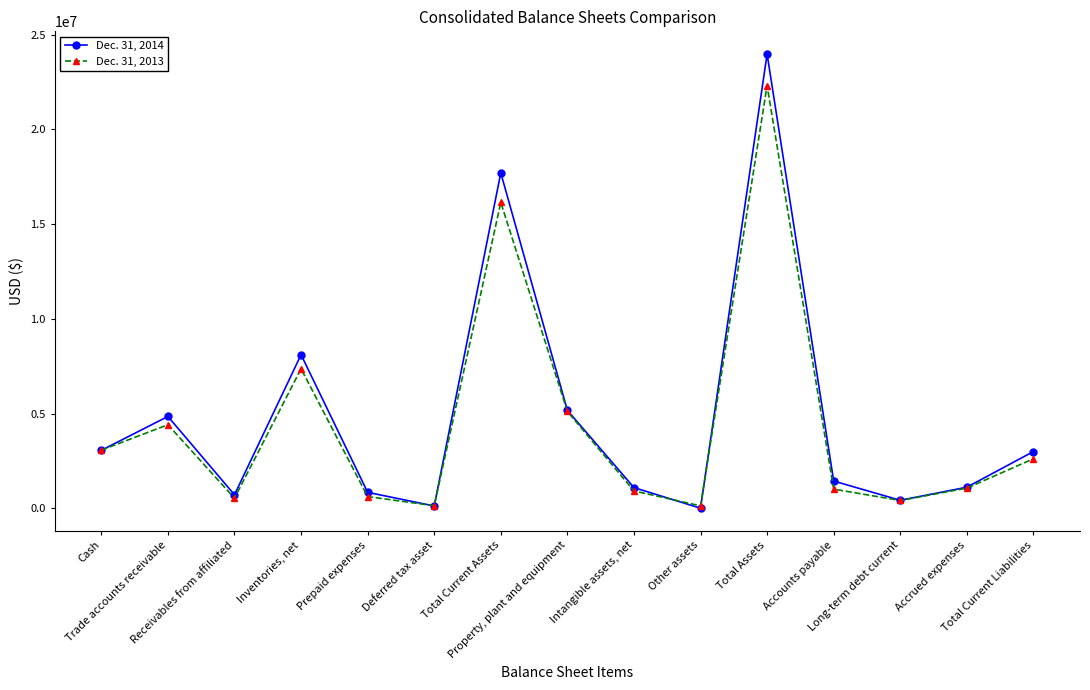

True or false: Dec. 31, 2014 has more than 0 points higher than both neighbors.

True